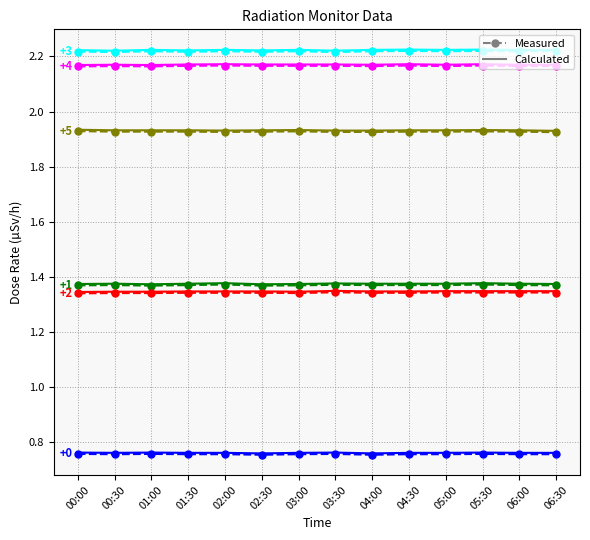

What position from the right is 06:30?

1